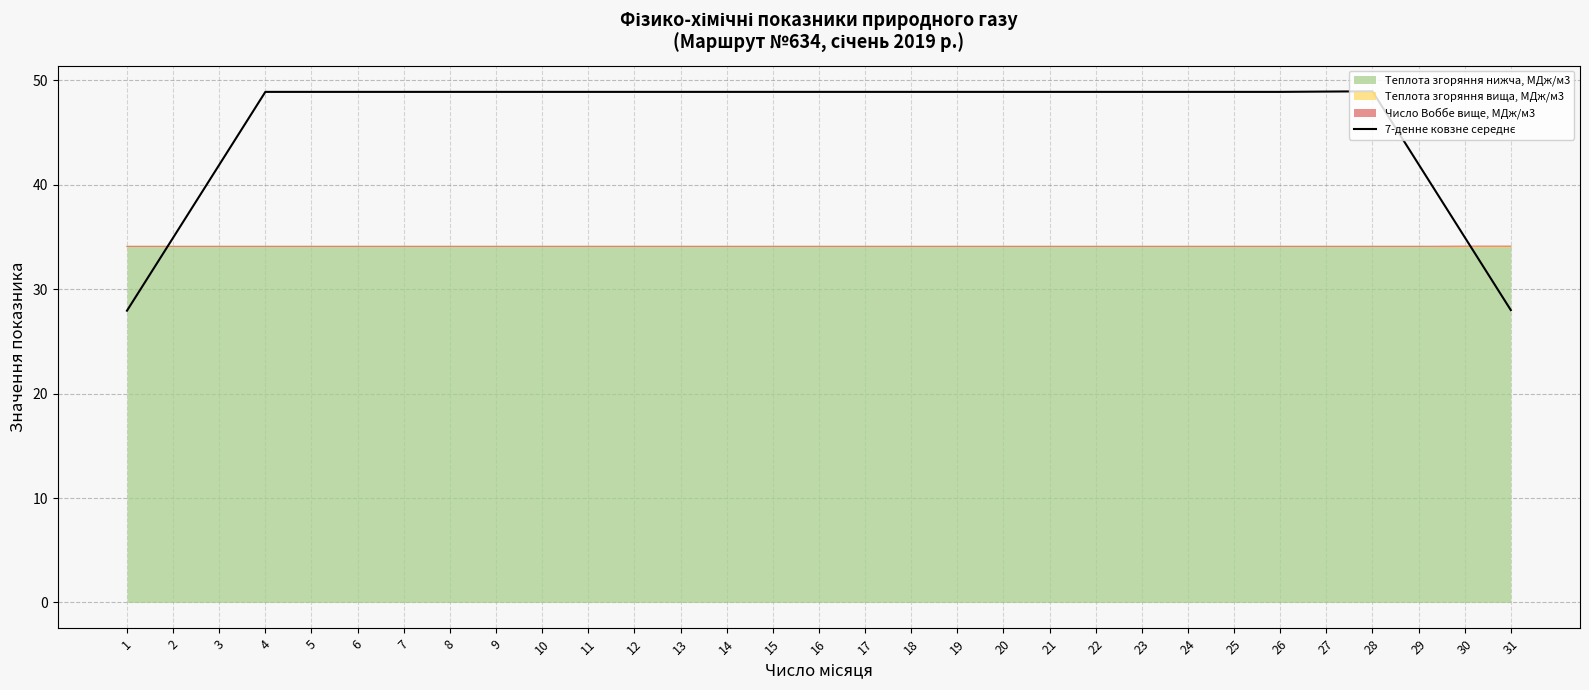

Count the number of values greater than 48.

25